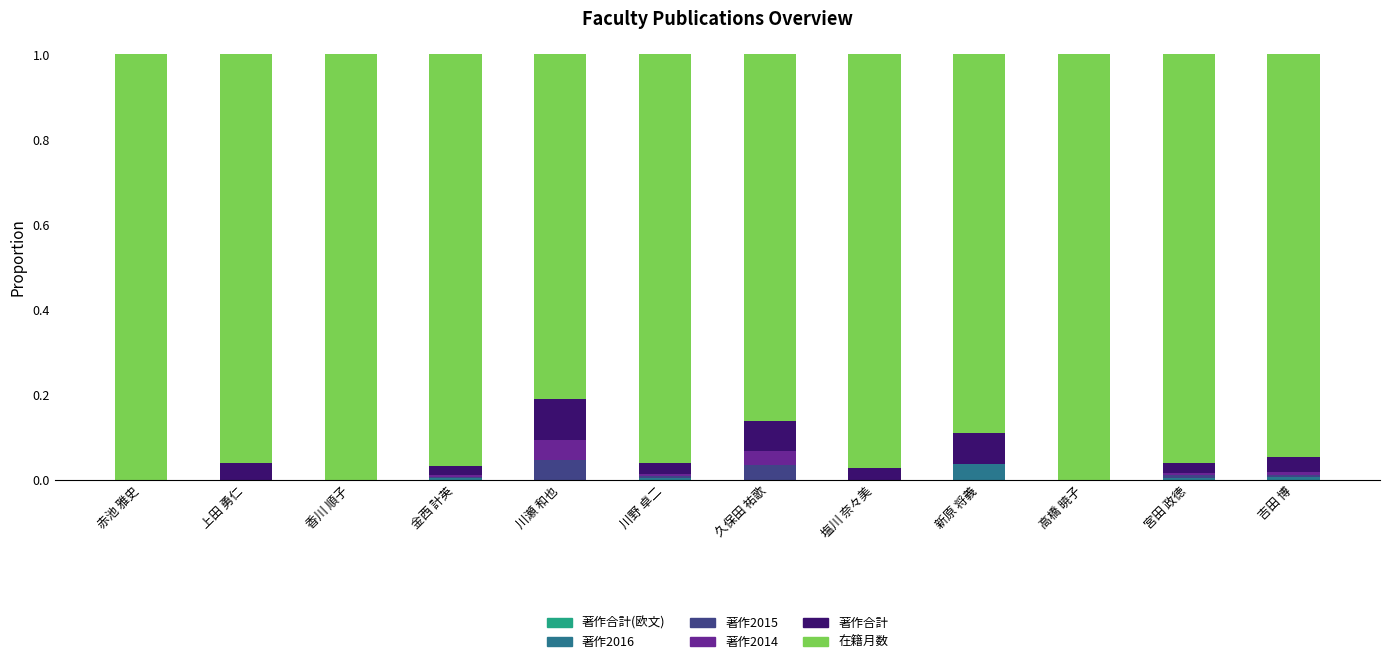

At which label does 著作2016 reach its peak?

新原 将義